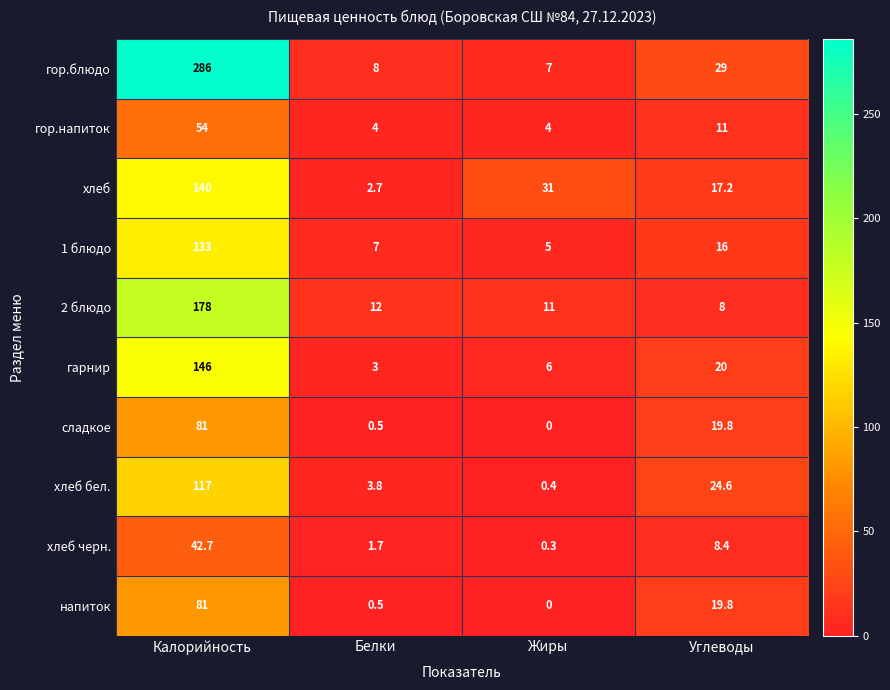

At which label is хлеб closest to 71?

Жиры